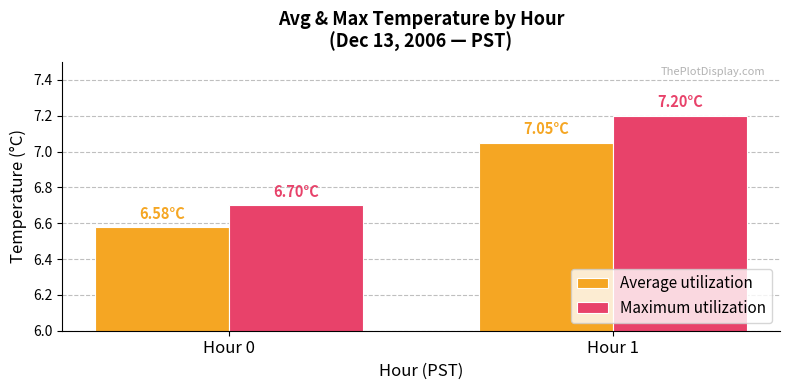

Which series has the largest total across all categories?

Maximum utilization